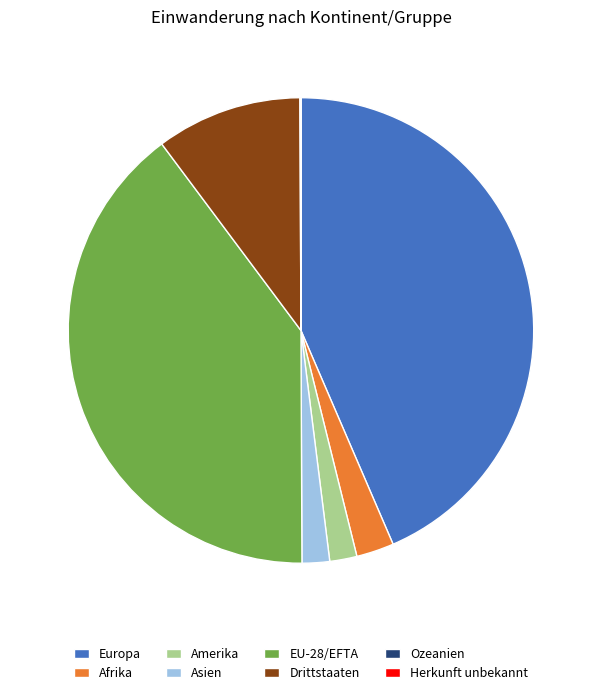

Does Asien represent more than half of the total?

No